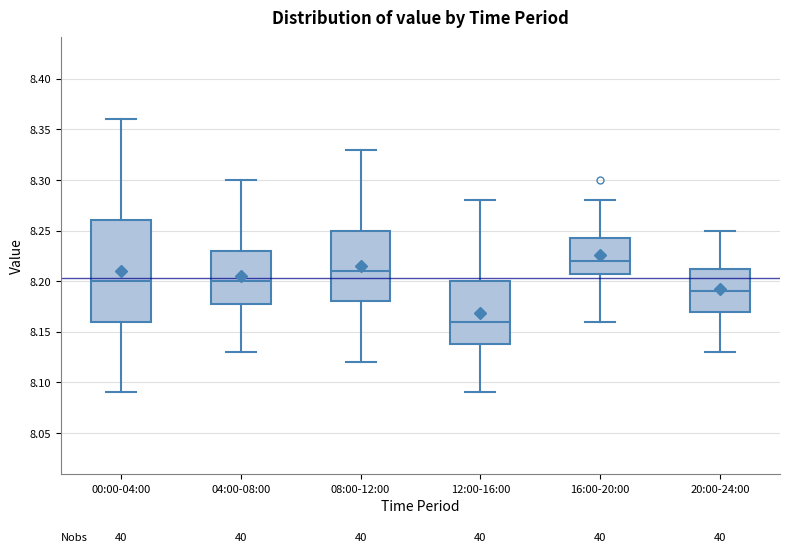

Which box's median line is the highest?

16:00-20:00